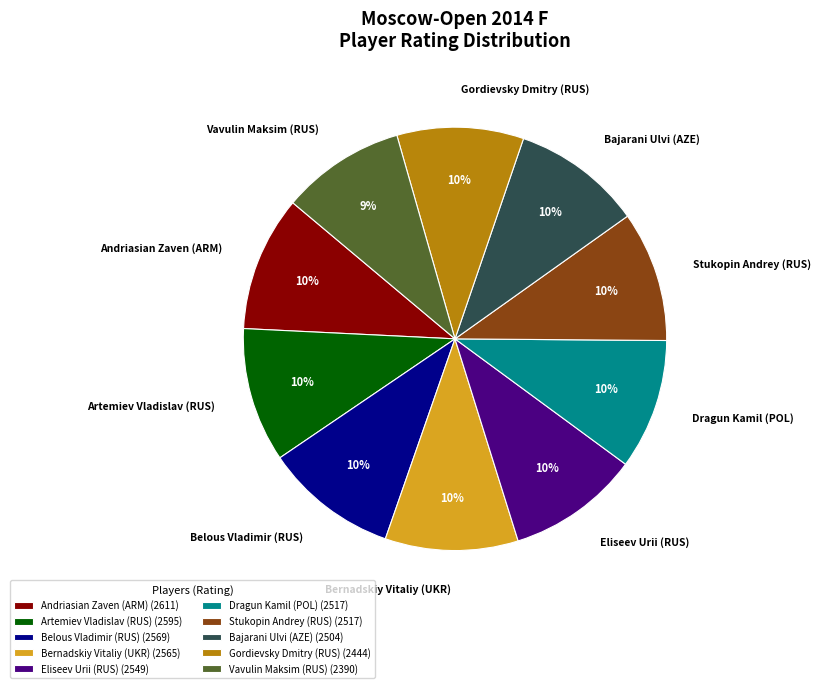

To the nearest percent, what percentage of the pie is Vavulin Maksim (RUS)?

9%